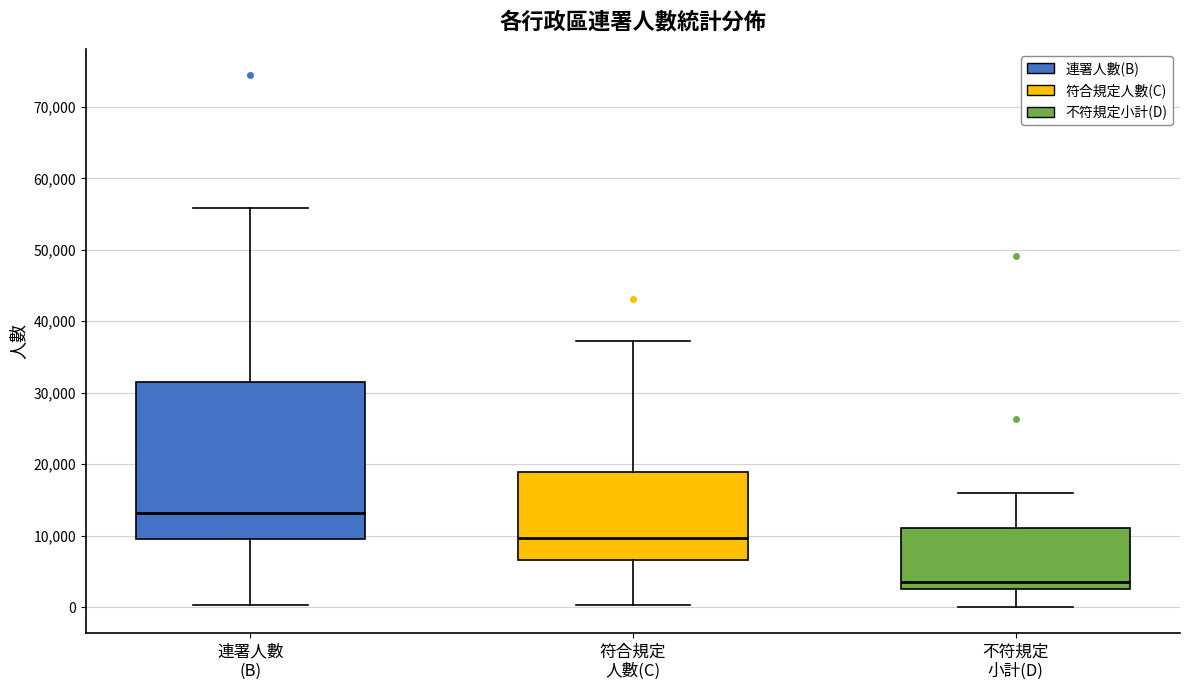

Where does the median line of the box for 符合規定 人數(C) sit on the y-axis? The values are not printed on the chart, so give them approximately, as read against the axis.

10000